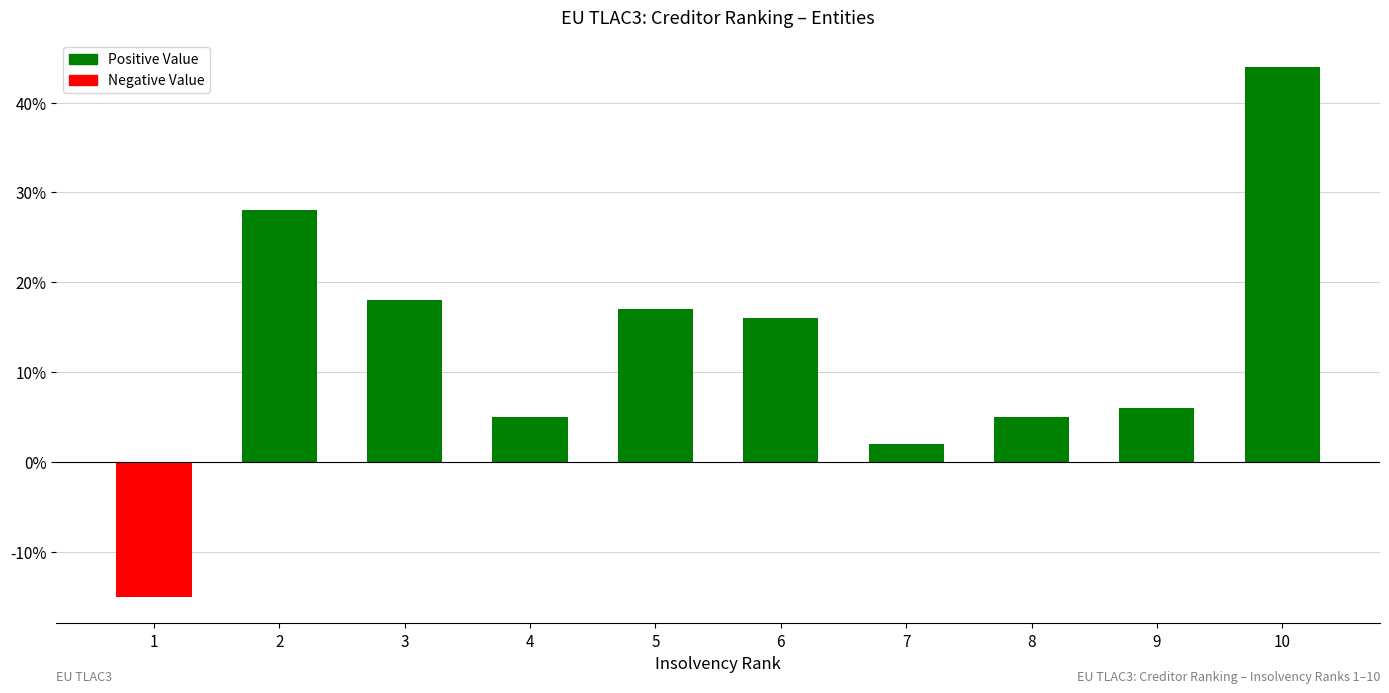

What is the change in value from 2 to 4?

-23